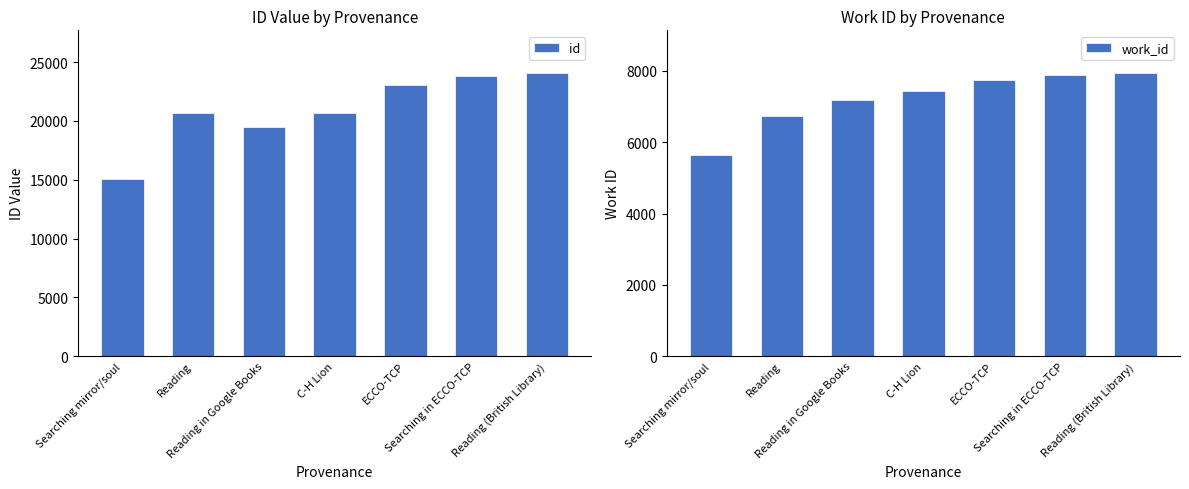

The value of id at Reading is 20717.8. True or false?

True